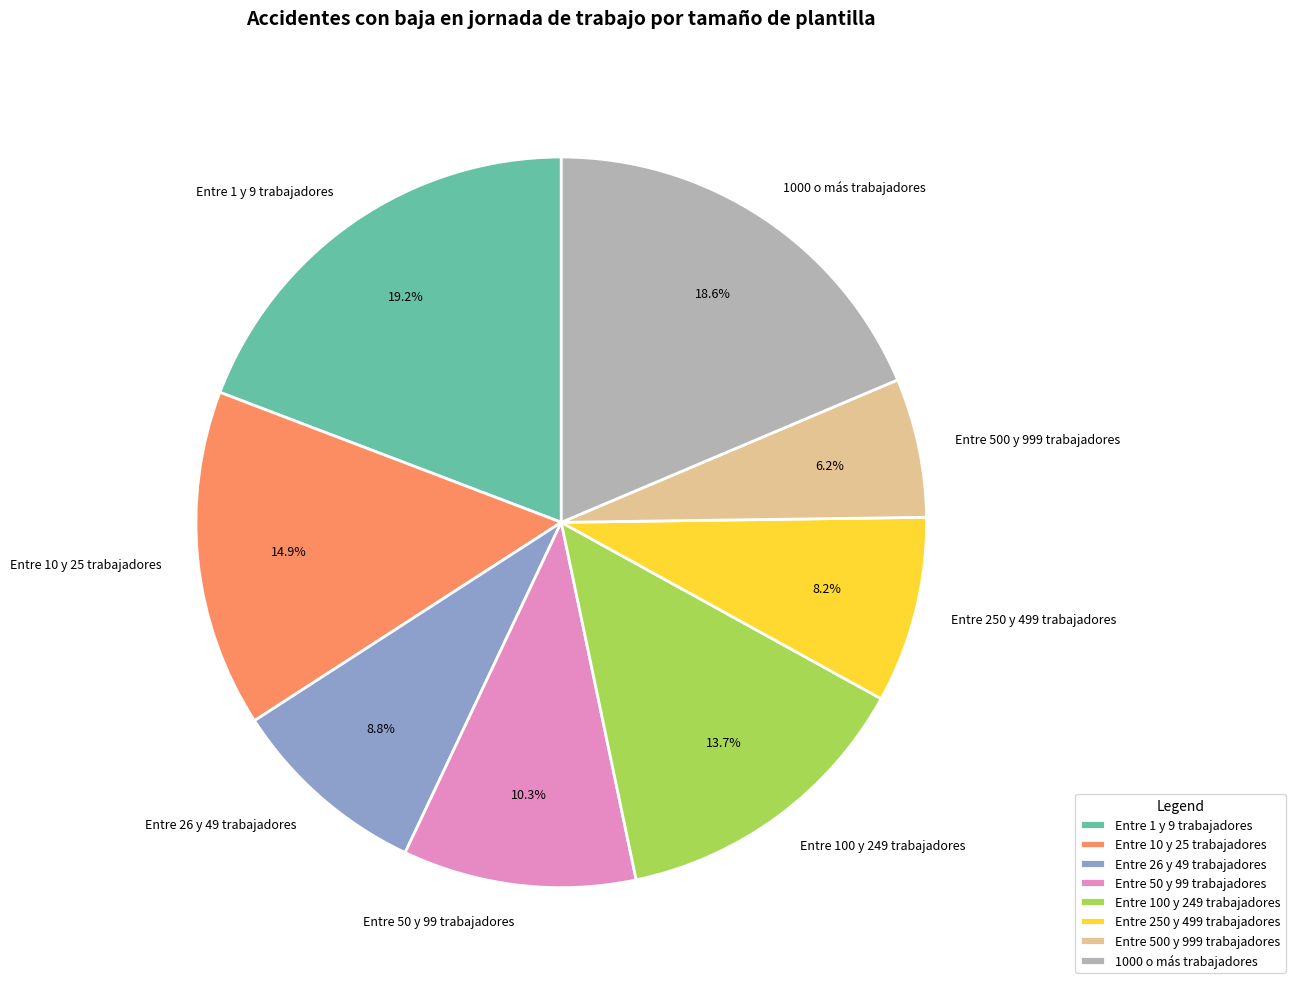

How many slices are in this pie chart?

8